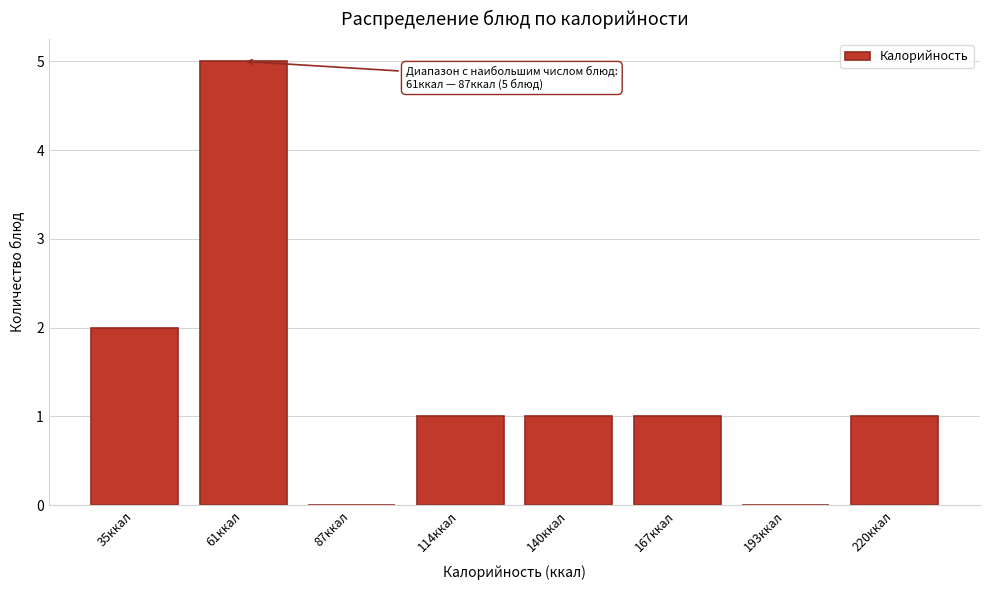

Reading left to right, list all the values displayed in this chart.

35ккал=2	61ккал=5	87ккал=0	114ккал=1	140ккал=1	167ккал=1	193ккал=0	220ккал=1